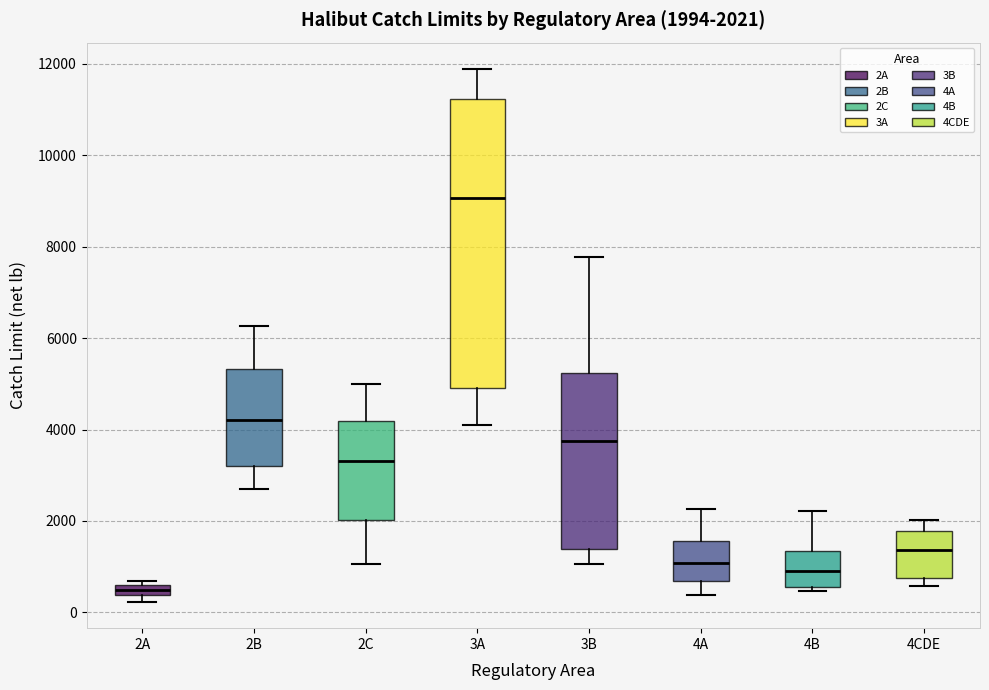

Comparing the boxes themselves (not the whiskers), which one is the tallest?

3A